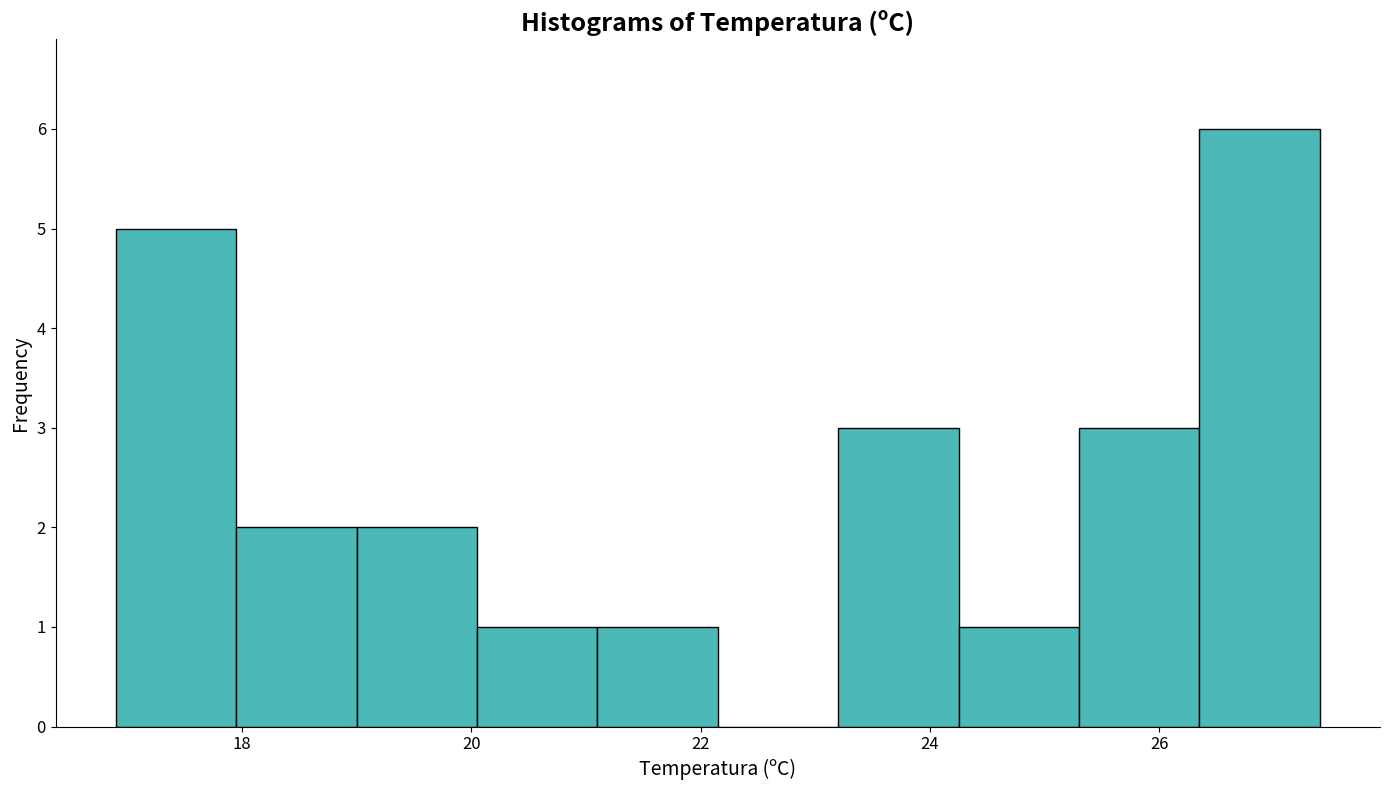

Reading left to right, list every bar in this chart as the range it spans on the x-axis followed by its height. Neither the bar edges nor the heights are printed on the chart, so give them approximately, as read against the axes.

16.90 to 17.95: 5
17.95 to 19.00: 2
19.00 to 20.05: 2
20.05 to 21.10: 1
21.10 to 22.15: 1
22.15 to 23.20: 0
23.20 to 24.25: 3
24.25 to 25.30: 1
25.30 to 26.35: 3
26.35 to 27.40: 6